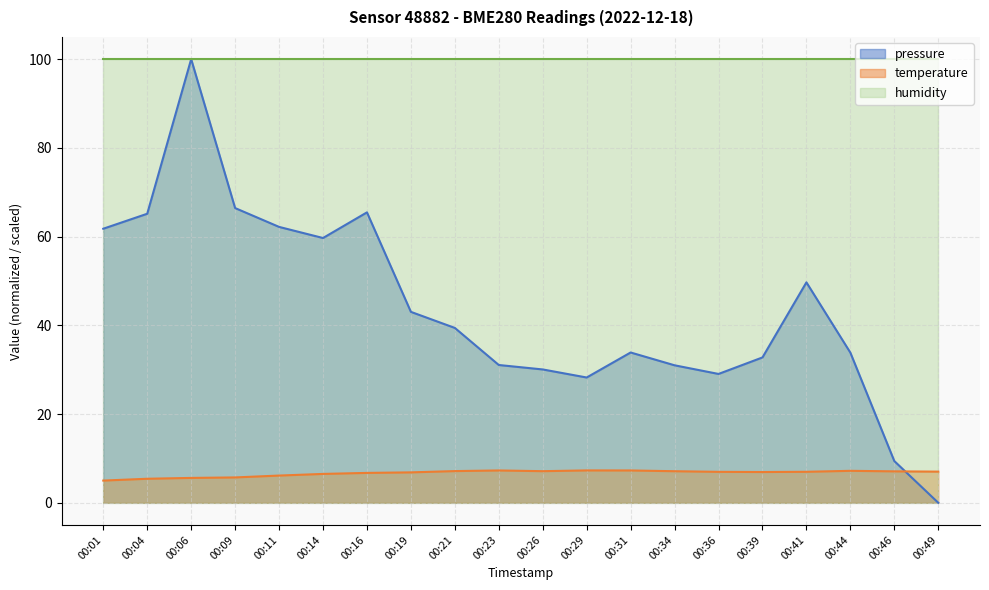

Rank the series by their average value, from lowest to highest.

temperature, pressure, humidity